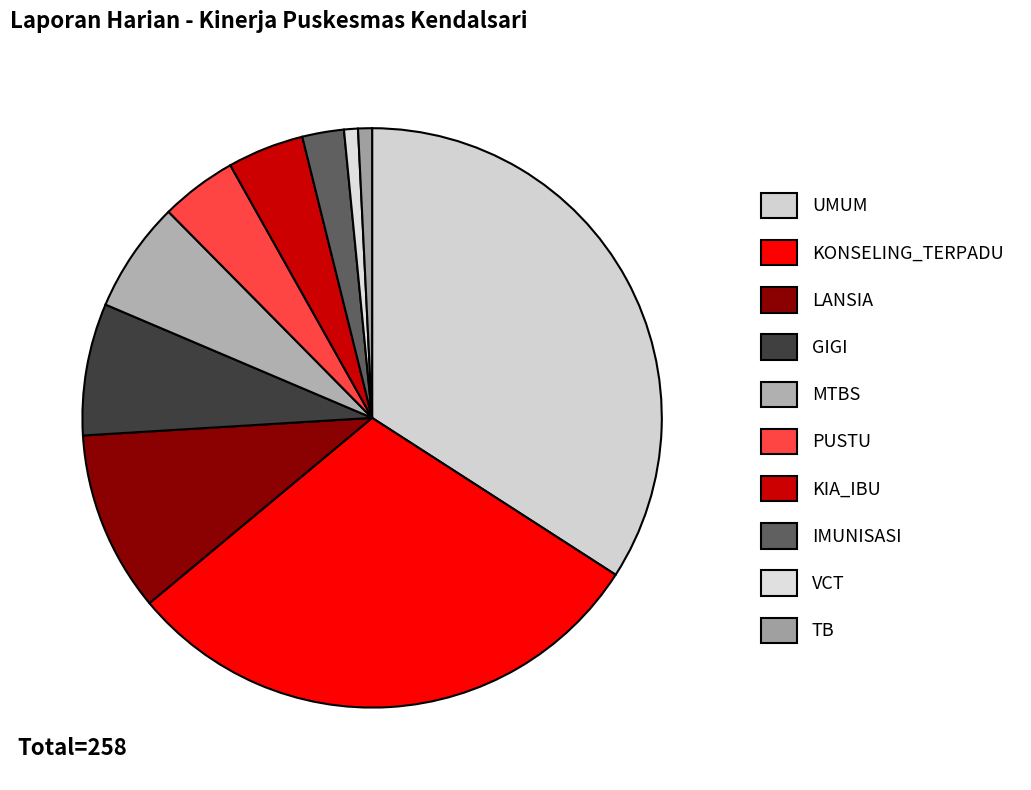

To the nearest percent, what is the average slice percentage?

10%